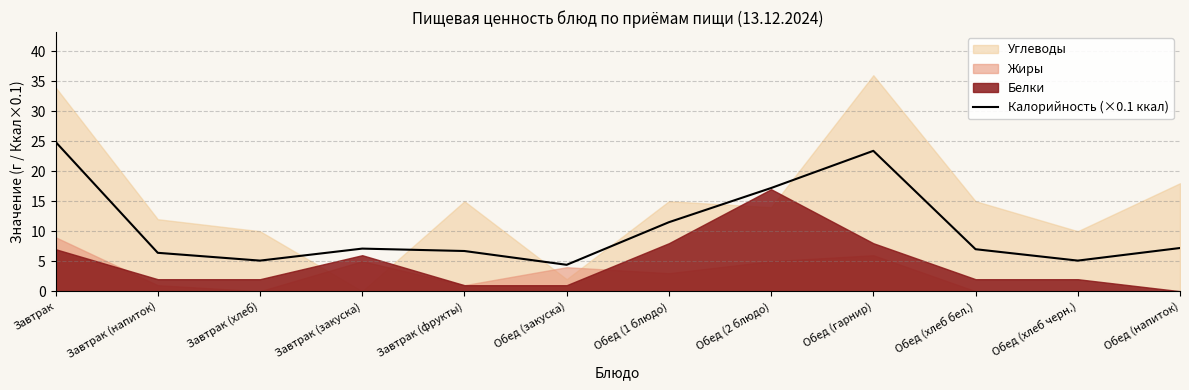

List the labels in order of value, smallest first.

Обед (закуска), Завтрак (хлеб), Обед (хлеб черн.), Завтрак (напиток), Завтрак (фрукты), Обед (хлеб бел.), Завтрак (закуска), Обед (напиток), Обед (1 блюдо), Обед (2 блюдо), Обед (гарнир), Завтрак